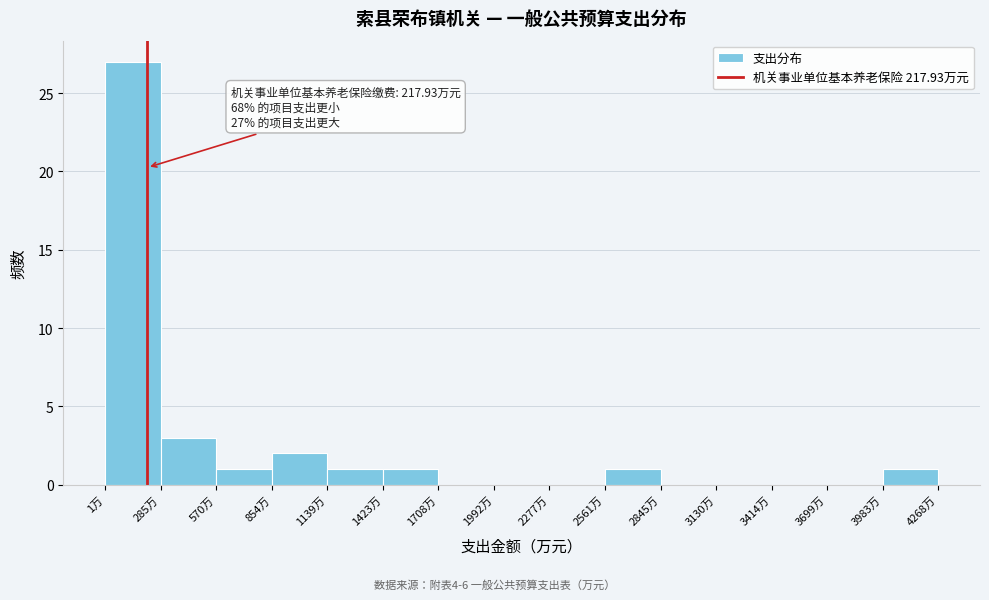

Over which range of the x-axis is the bar tallest?

0 to 300